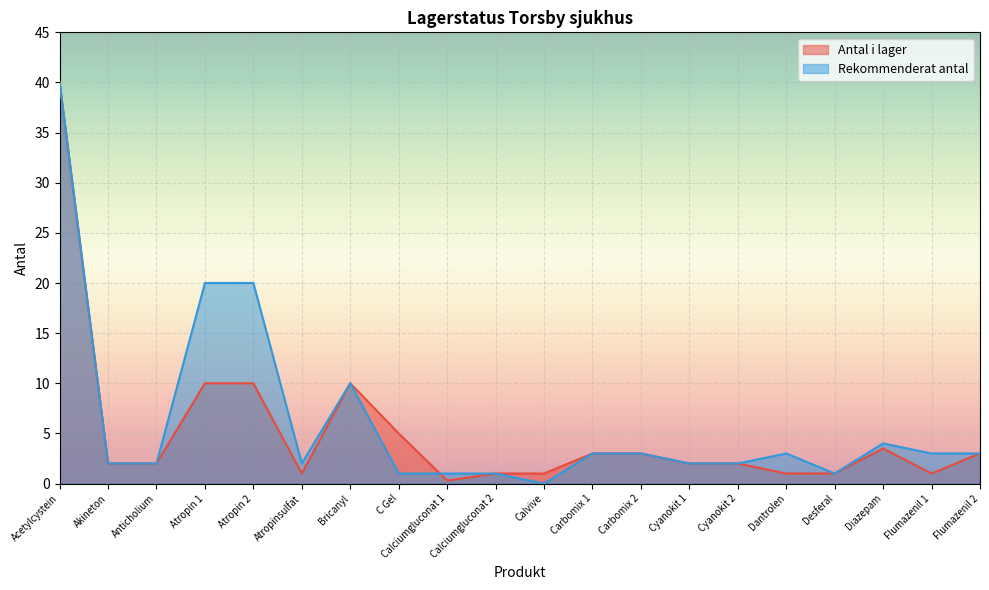

The Antal i lager series shows 3.0 at Carbomix 2. True or false?

True